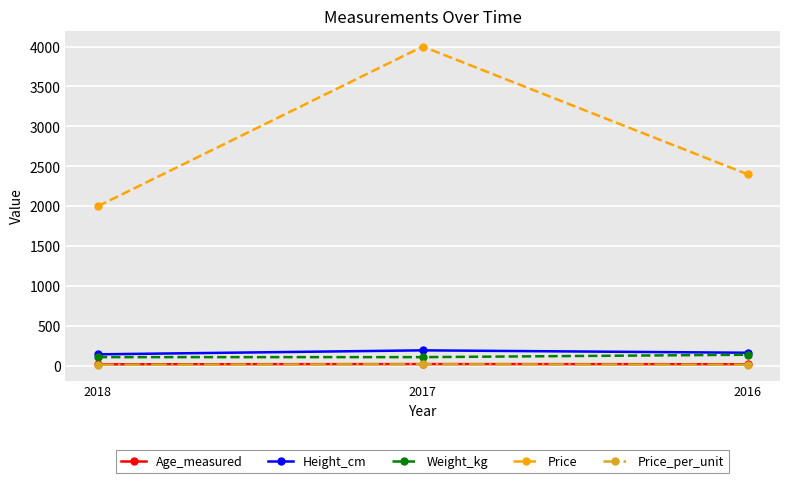

Which series has the largest total across all categories?

Price